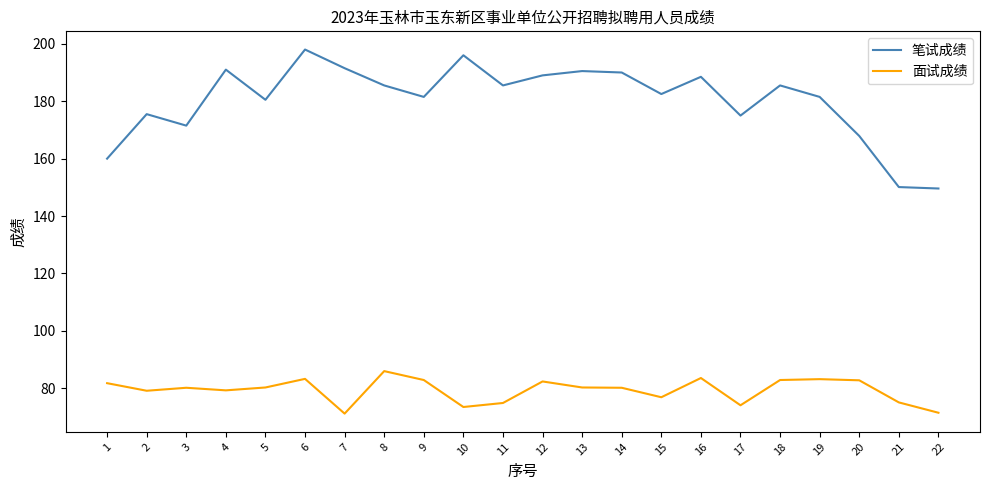

List the series in order of their peak value, highest first.

笔试成绩, 面试成绩